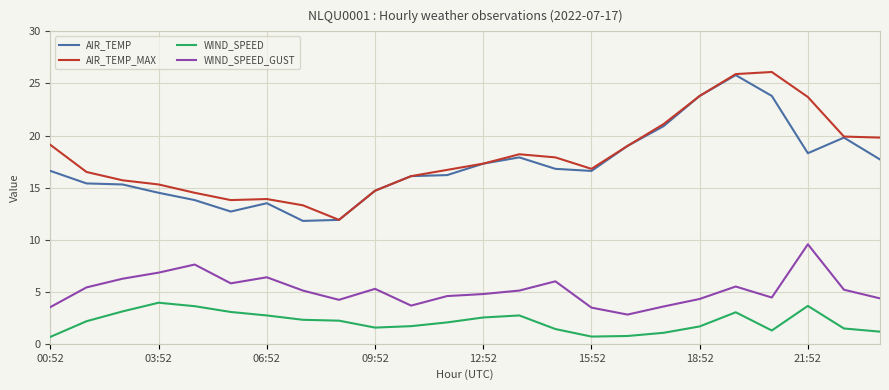

True or false: WIND_SPEED and AIR_TEMP intersect in this chart.

False